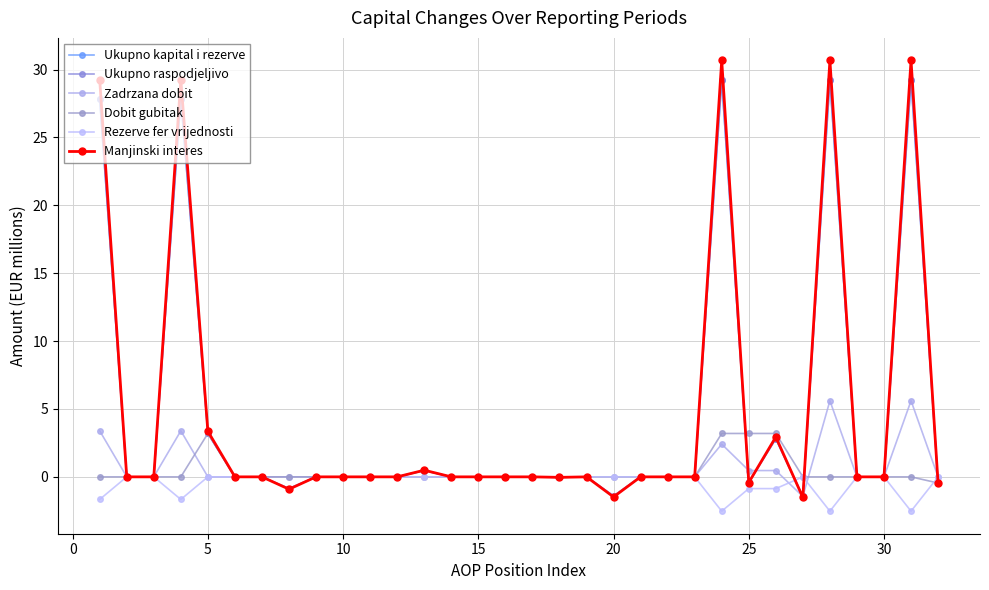

What is the highest value of the Zadrzana dobit series?

5.6